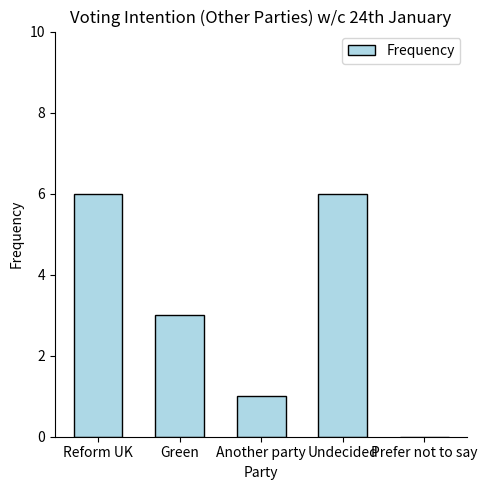

Approximately how many times larger is the value at Undecided compared to Reform UK?

1.0